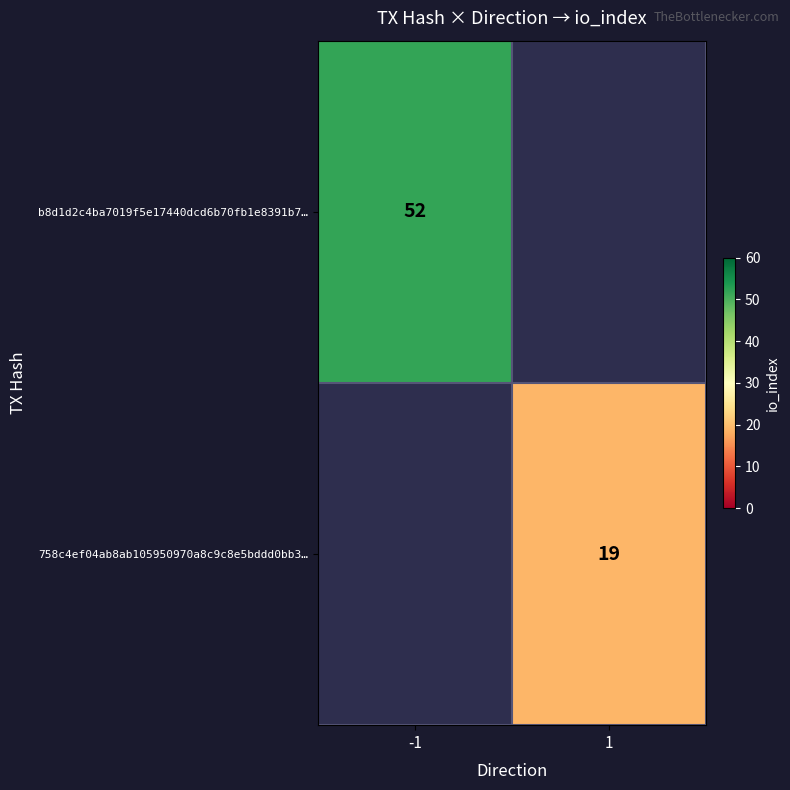

Is the value of 758c4ef04ab8ab105950970a8c9c8e5bddd0bb3… at 1 greater than the value of b8d1d2c4ba7019f5e17440dcd6b70fb1e8391b7… at -1?

No